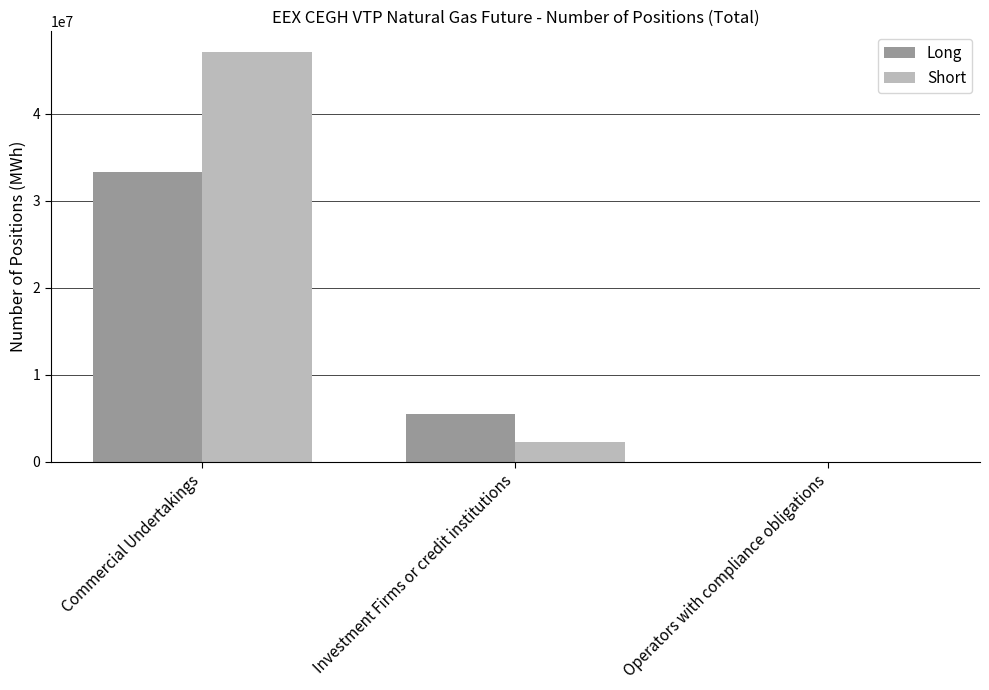

Are the bars horizontal?

No